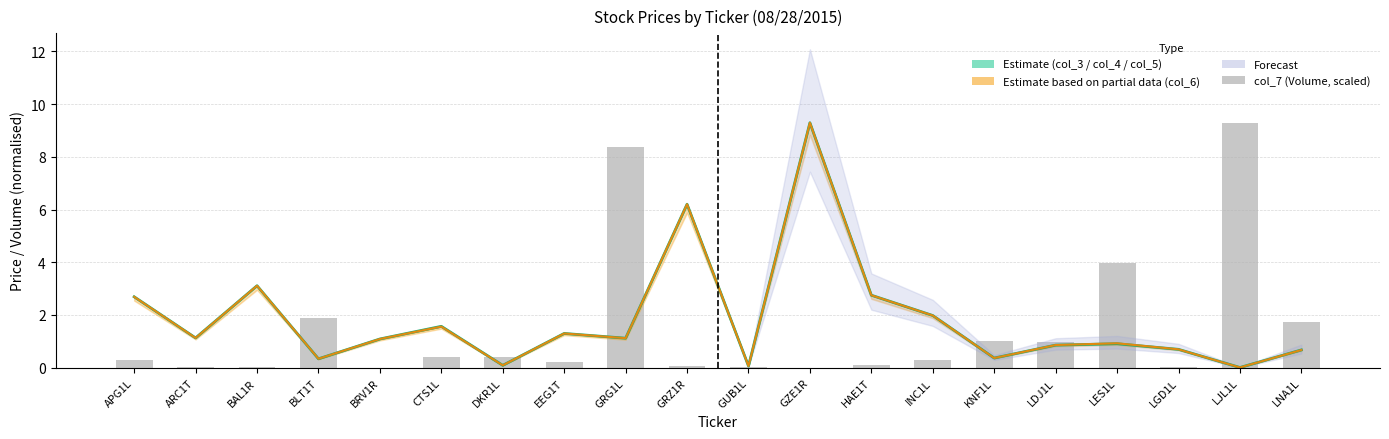

Reading right to left, transcribe all the data shown in this chart.

col_3 (Open): LNA1L=0.7	LJL1L=0.0	LGD1L=0.7	LES1L=0.9	LDJ1L=0.9	KNF1L=0.4	INC1L=2.0	HAE1T=2.8	GZE1R=9.3	GUB1L=0.1	GRZ1R=6.2	GRG1L=1.1	EEG1T=1.3	DKR1L=0.1	CTS1L=1.6	BRV1R=1.1	BLT1T=0.3	BAL1R=3.1	ARC1T=1.1	APG1L=2.7
col_6 (Close): LNA1L=0.7	LJL1L=0.0	LGD1L=0.7	LES1L=0.9	LDJ1L=0.9	KNF1L=0.4	INC1L=2.0	HAE1T=2.8	GZE1R=9.3	GUB1L=0.1	GRZ1R=6.2	GRG1L=1.1	EEG1T=1.3	DKR1L=0.1	CTS1L=1.6	BRV1R=1.1	BLT1T=0.3	BAL1R=3.1	ARC1T=1.1	APG1L=2.7
col_7 (Volume, scaled): LNA1L=1.7	LJL1L=9.3	LGD1L=0.0	LES1L=4.0	LDJ1L=1.0	KNF1L=1.0	INC1L=0.3	HAE1T=0.1	GZE1R=0.0	GUB1L=0.0	GRZ1R=0.1	GRG1L=8.4	EEG1T=0.2	DKR1L=0.4	CTS1L=0.4	BRV1R=0.0	BLT1T=1.9	BAL1R=0.0	ARC1T=0.0	APG1L=0.3